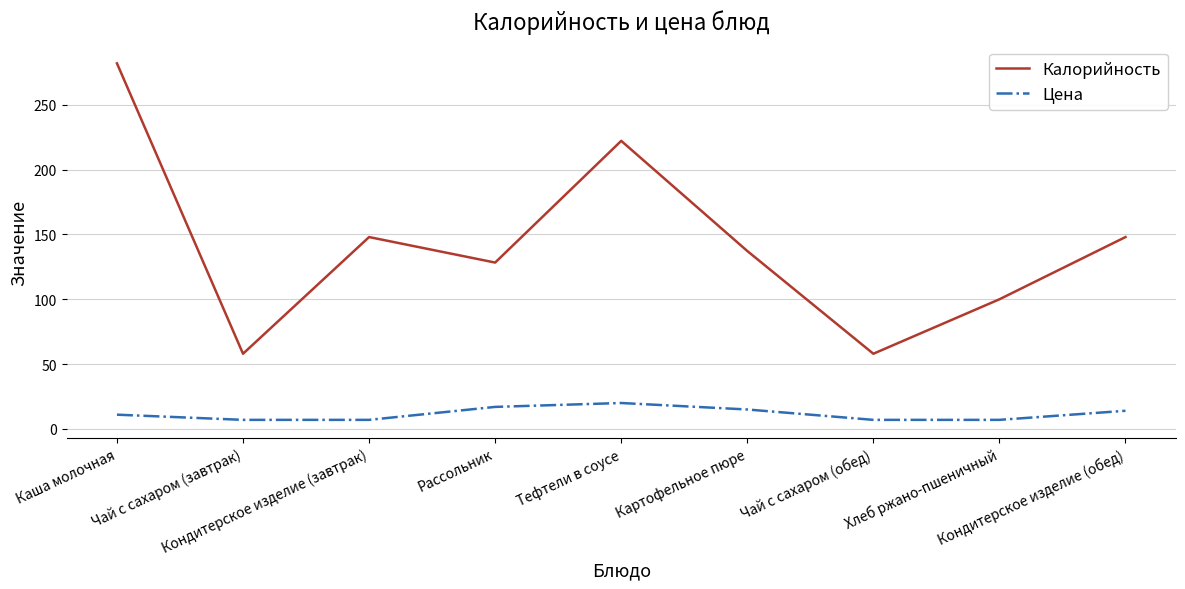

Is it true that Калорийность equals 100.0 at Хлеб ржано-пшеничный?

True